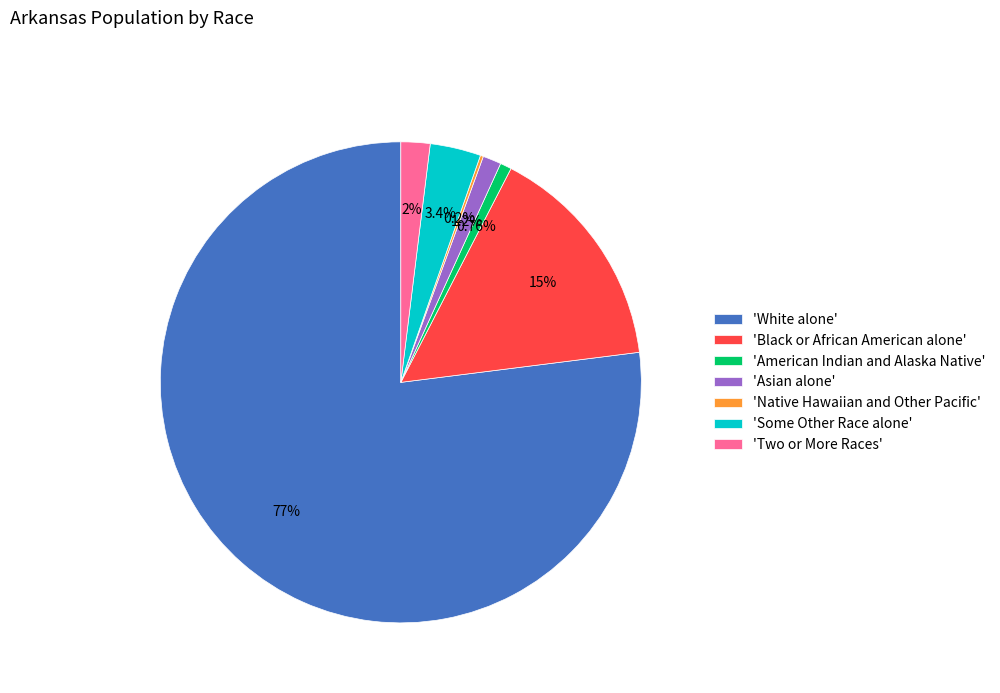

What is the majority slice?

'White alone'